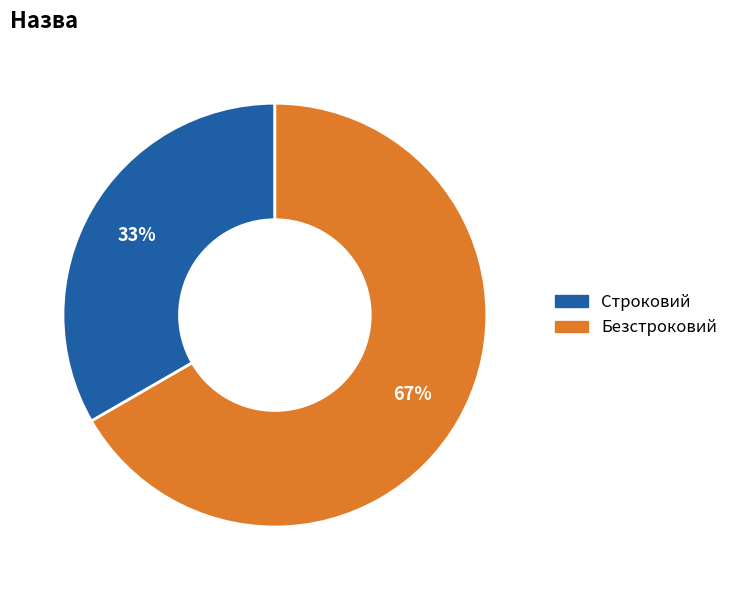

Do Безстроковий and Строковий together represent more than half of the pie?

Yes